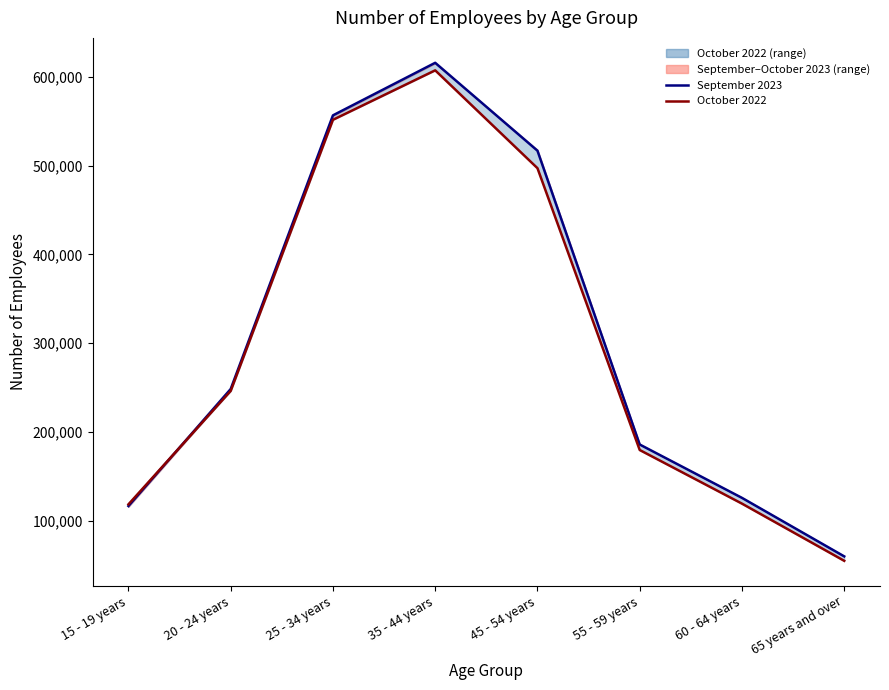

What is the minimum value for October 2022 (line)?

54800